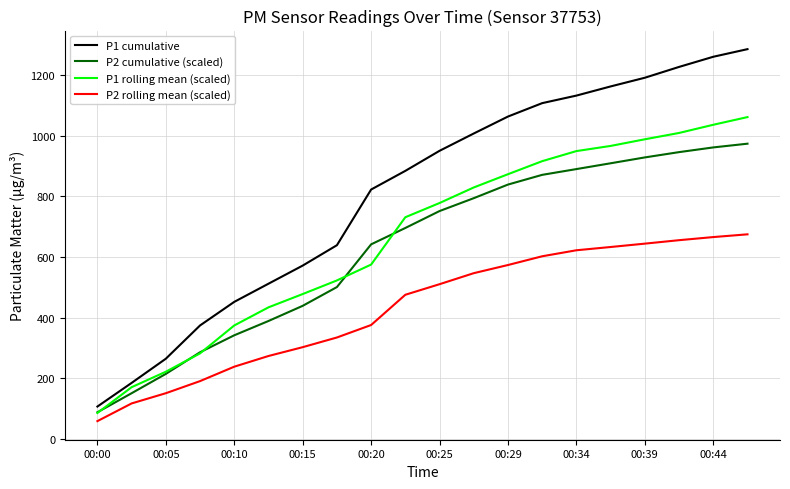

Which series has the largest range (max minus min)?

P1 cumulative